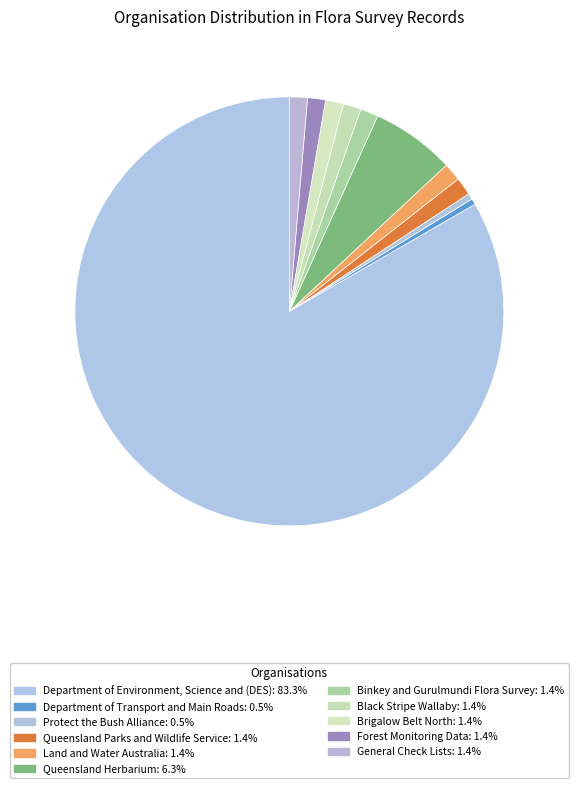

Is there a majority slice in this chart?

Yes